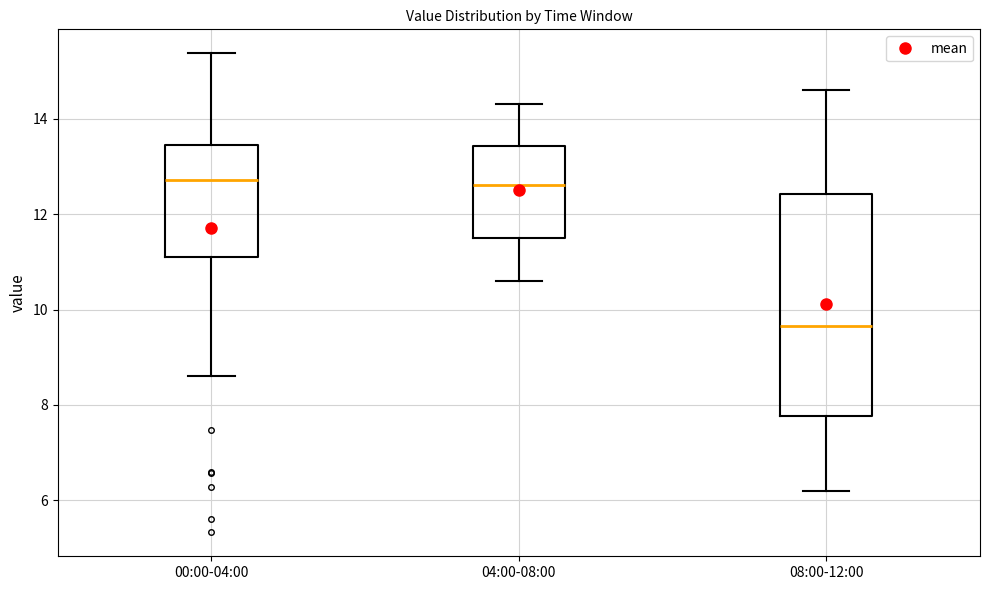

Reading left to right, read every box against the y-axis: the position of its median line, the range the box covers, and the ends of its whiskers. The values are not printed on the chart, so give them approximately, as read against the axis.

00:00-04:00: median 12.8, box 11.2 to 13.4, whiskers 8.6 to 15.4
04:00-08:00: median 12.6, box 11.6 to 13.4, whiskers 10.6 to 14.4
08:00-12:00: median 9.6, box 7.8 to 12.4, whiskers 6.2 to 14.6